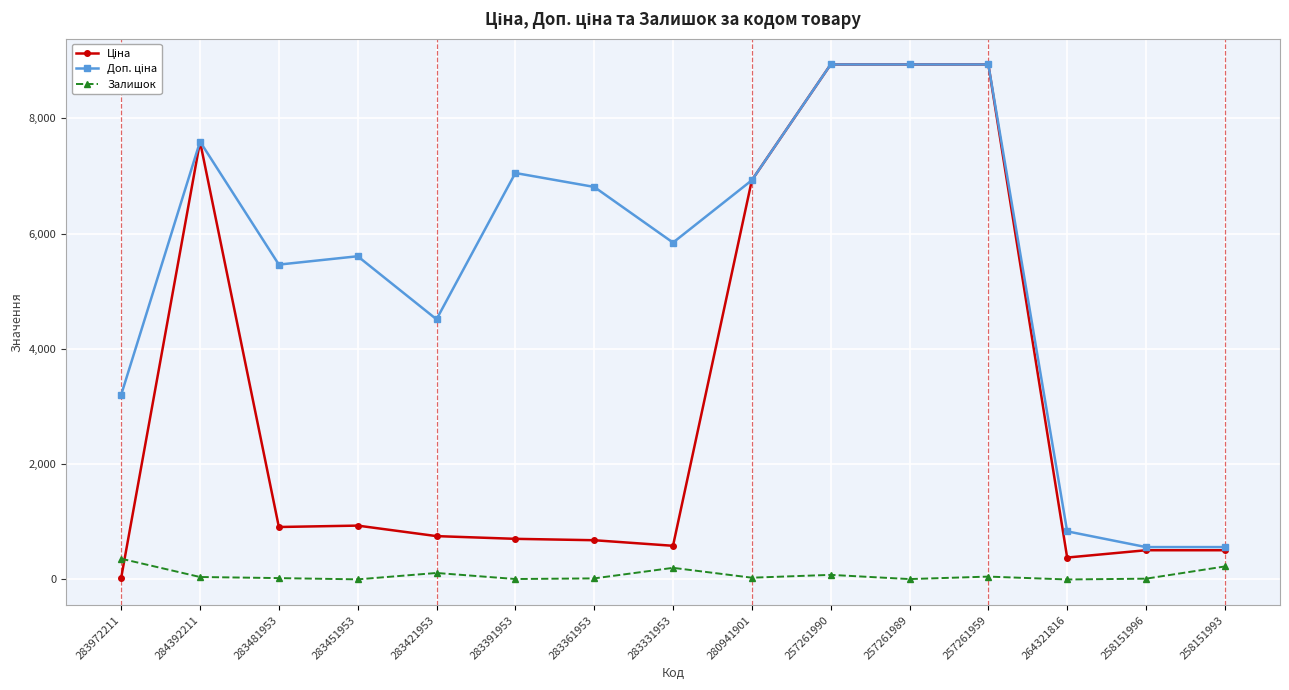

What is the total value across all series at 283331953?

6630.3